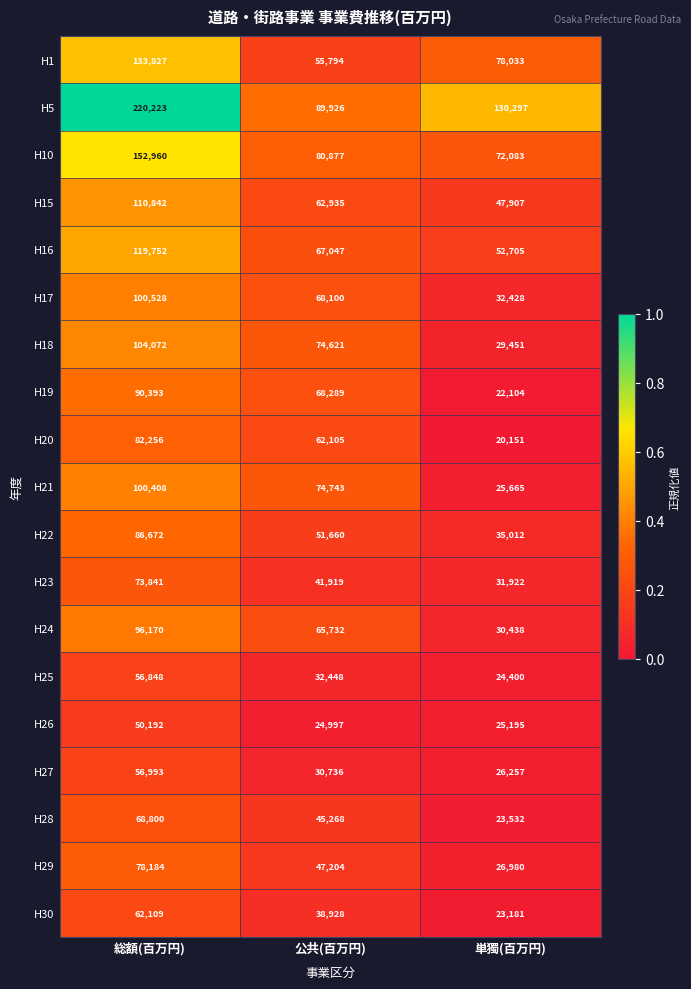

True or false: H10 has a value of 72083 at 単獨(百万円).

True